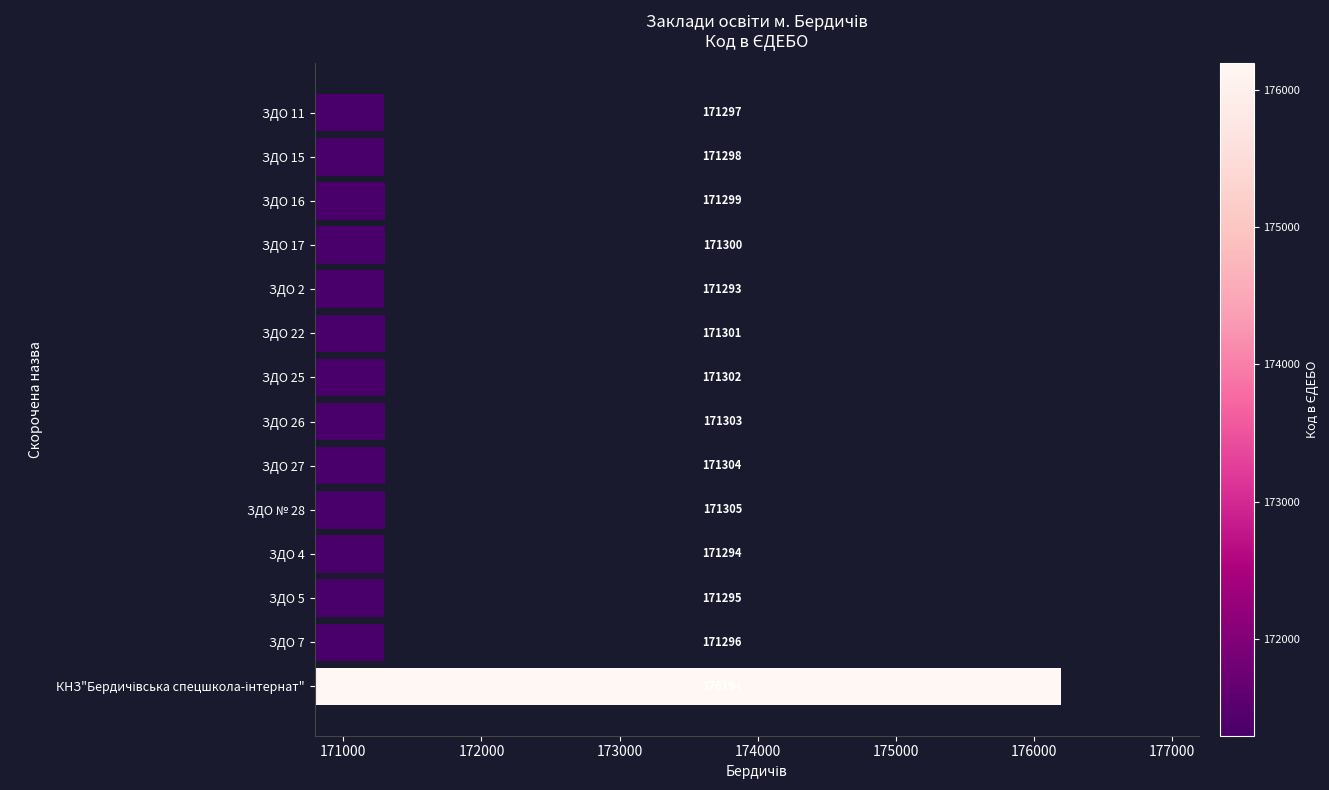

What is the greatest value displayed?

176194